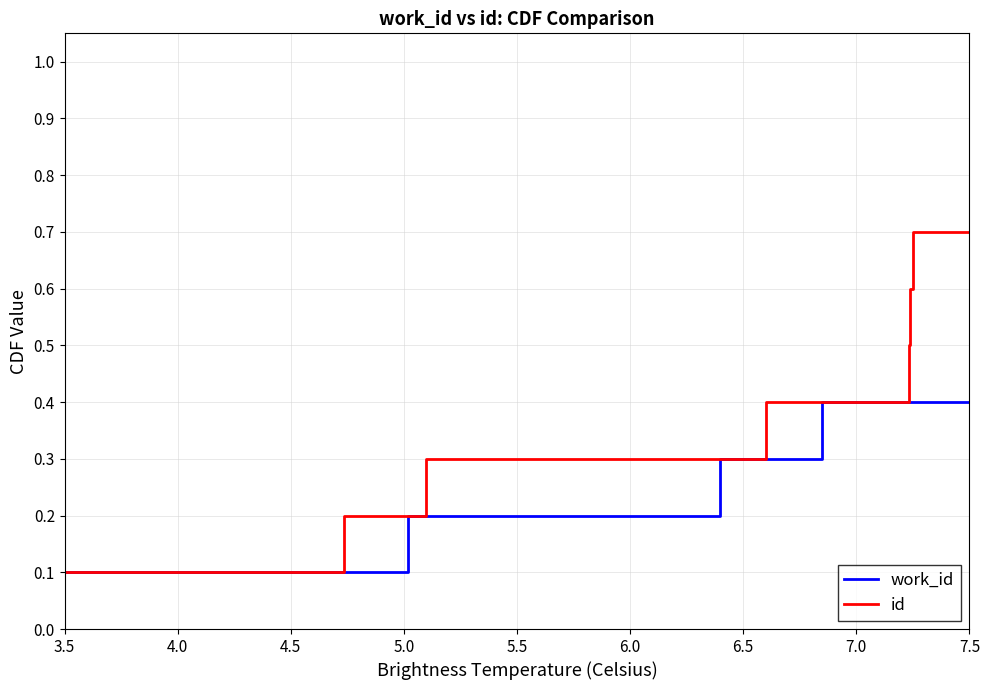

Count the work_id values in the range 0 to 1.

10